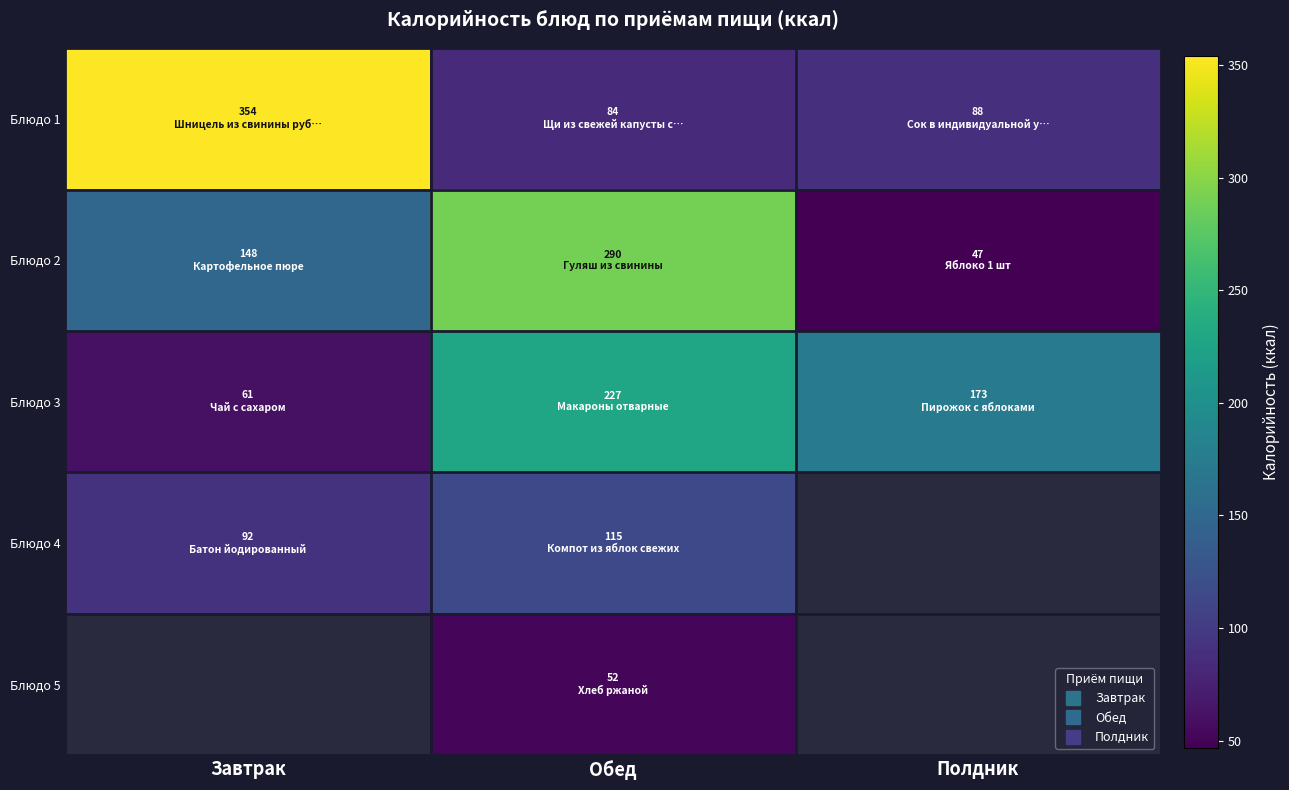

What is the average value of the Блюдо 1 series?

175.3